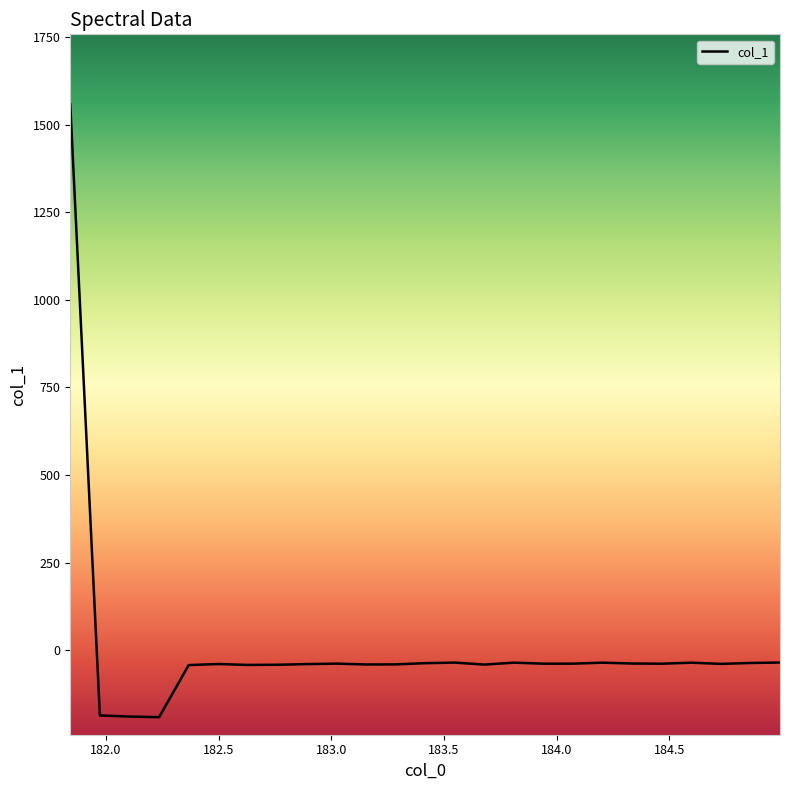

What is the smallest value displayed?

-191.0